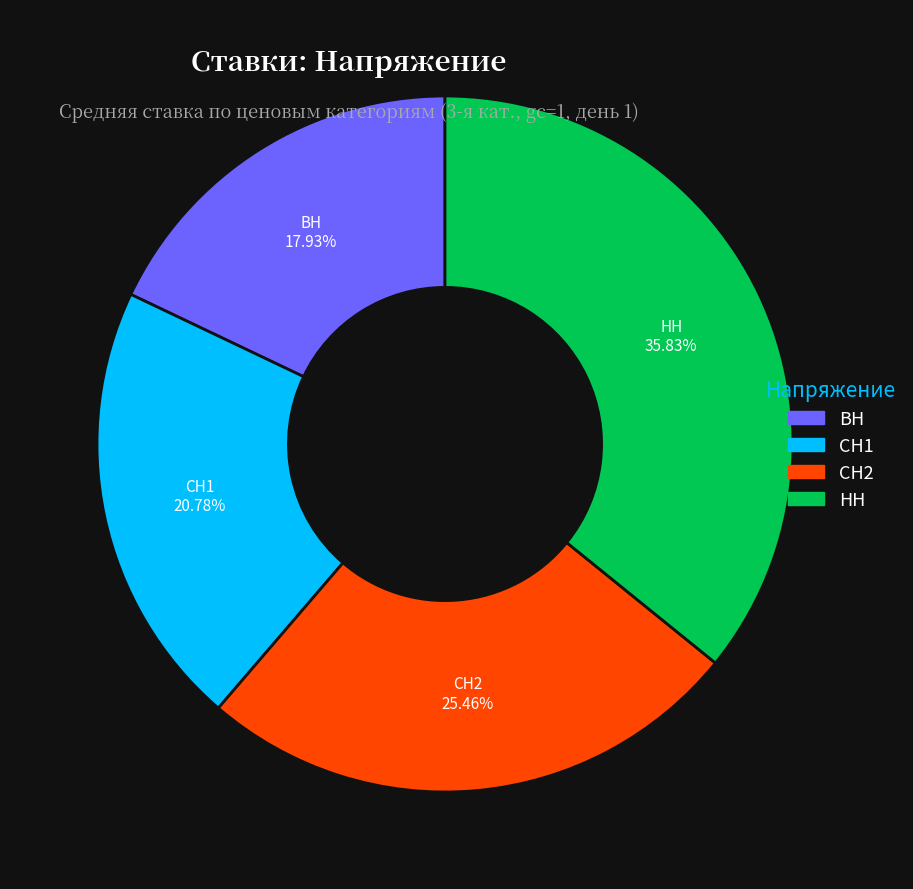

Is there a majority slice in this chart?

No